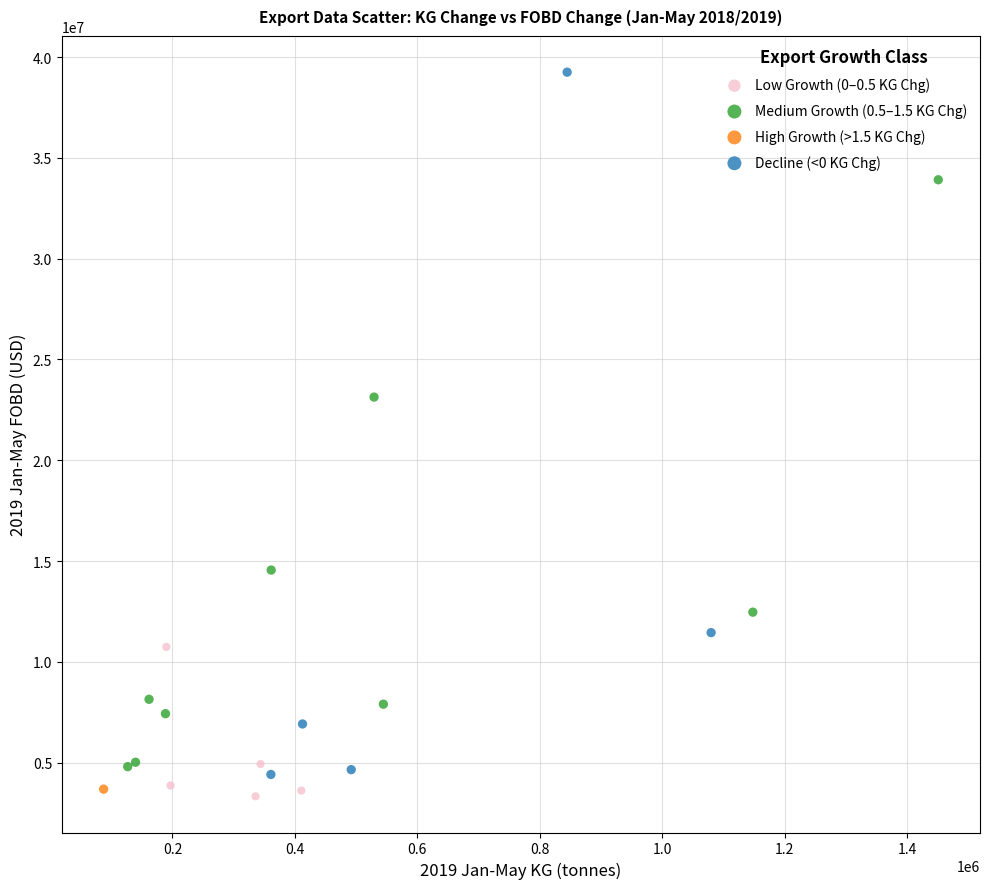

Which series contains the highest Y value?

Decline (<0 KG Chg)